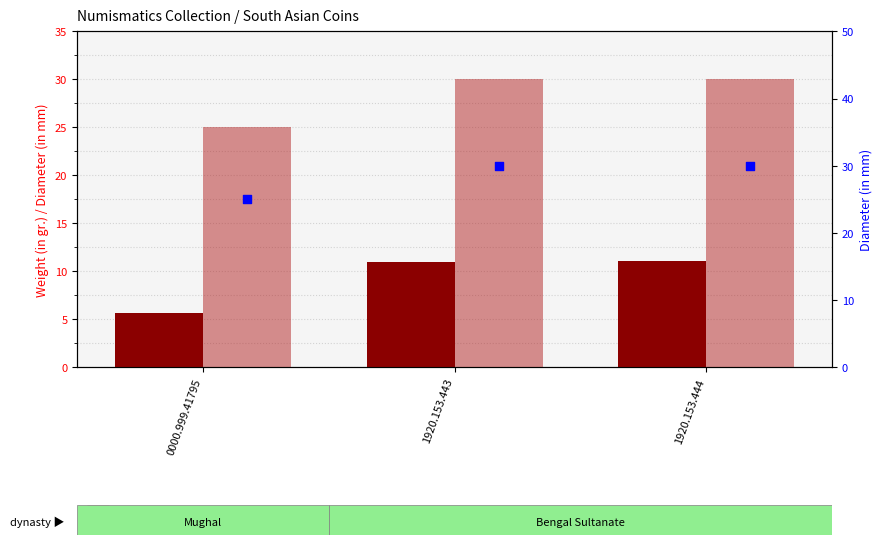

Which series reaches the maximum Y coordinate?

Diameter (in mm)